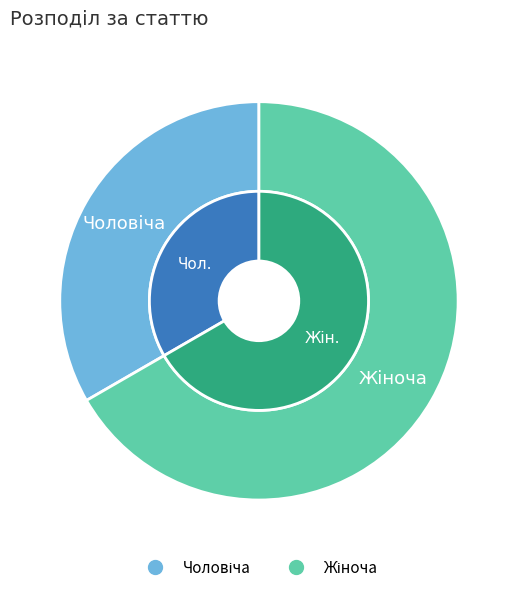

The Чоловіча slice represents 33% of the pie. True or false?

True